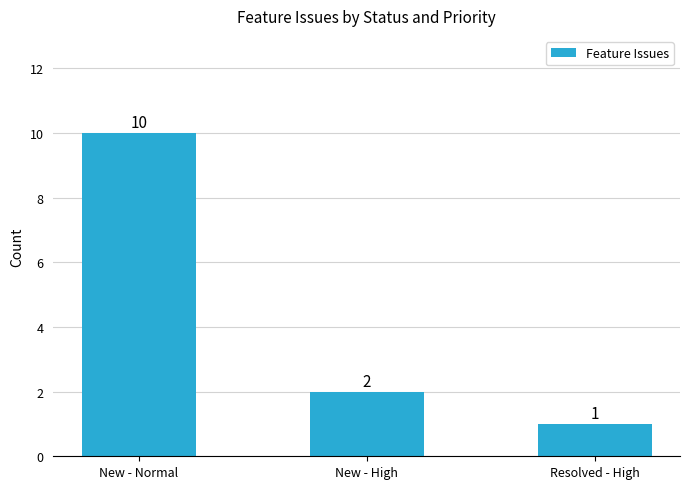

Reading left to right, extract all data points from this chart.

10	2	1